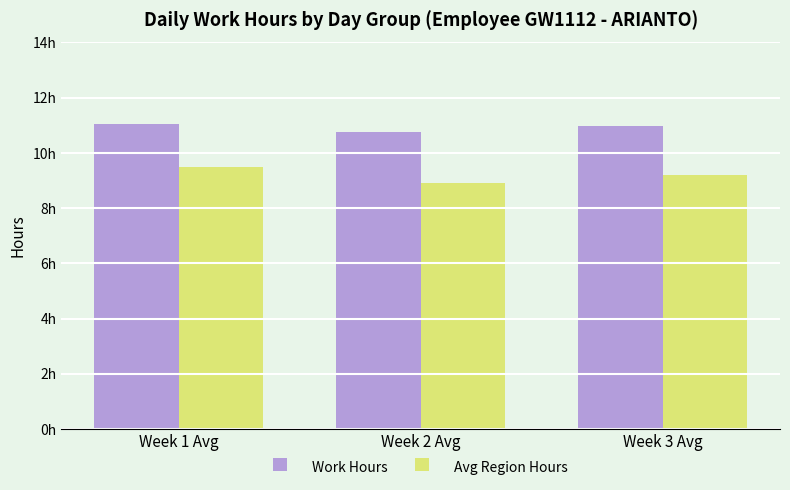

Does the chart contain stacked bars?

No